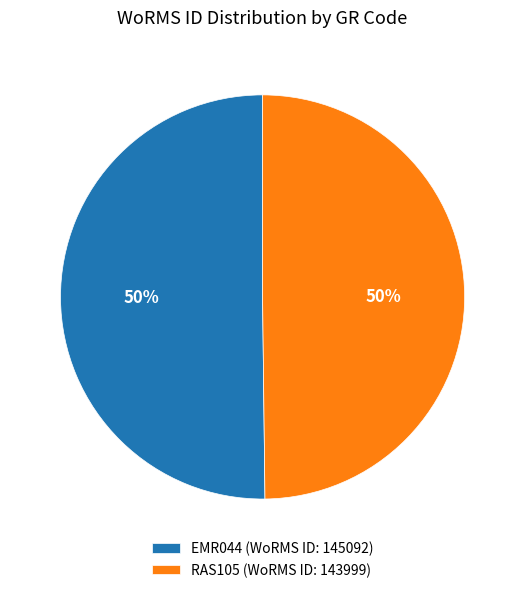

What percentage is the RAS105 (WoRMS ID: 143999) slice, to the nearest percent?

50%